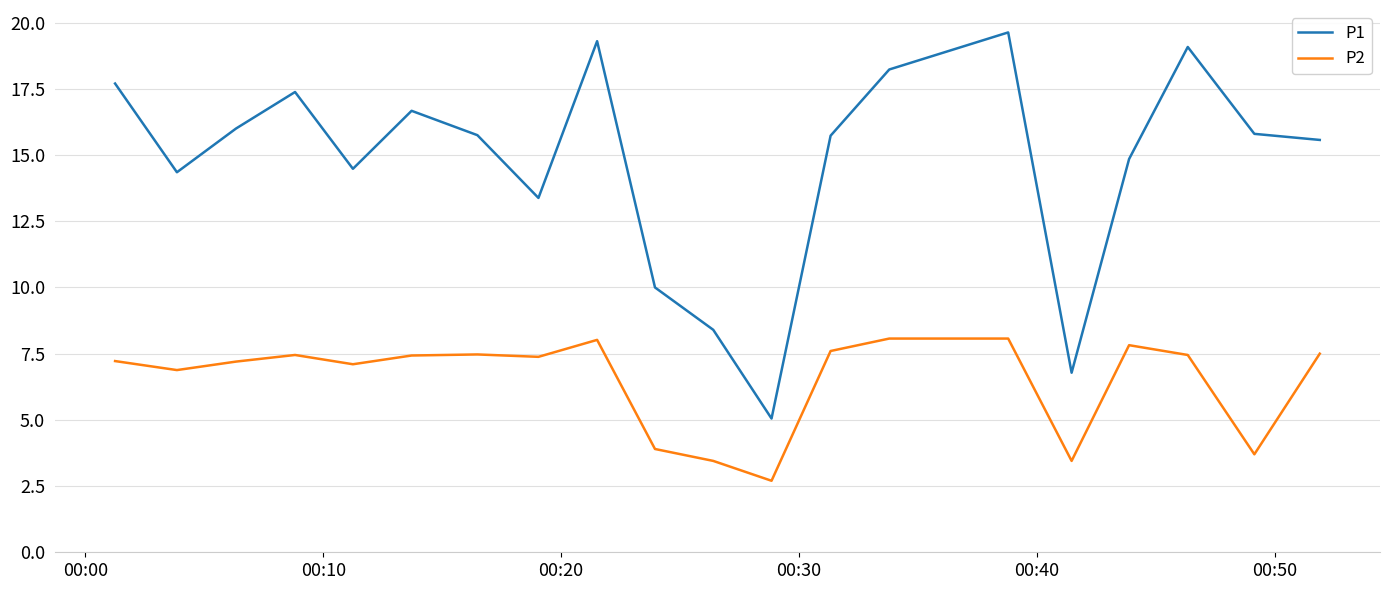

True or false: P1 and P2 cross at least once.

False